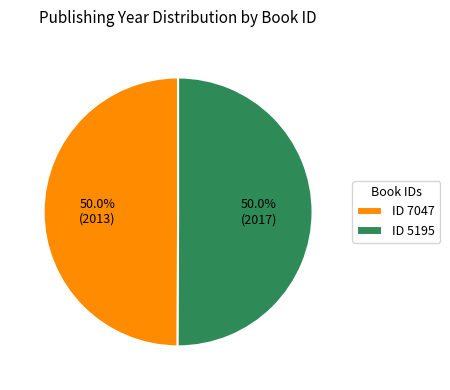

What portion of the pie excludes ID 7047?

50.0%